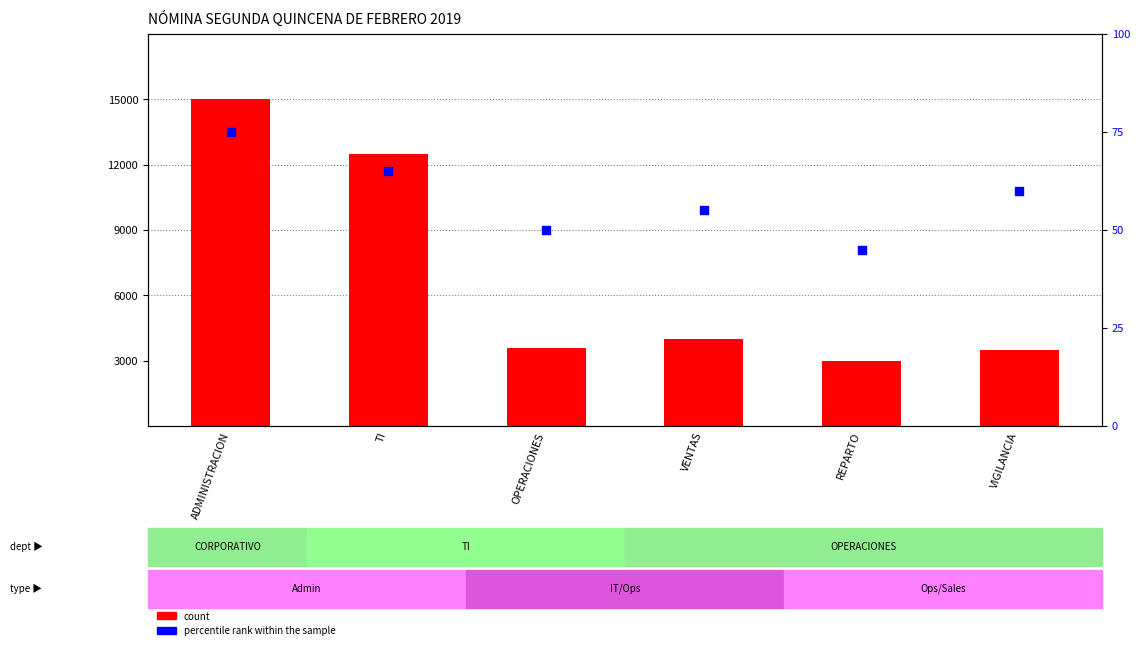

Which series contains the lowest Y value?

percentile rank within the sample